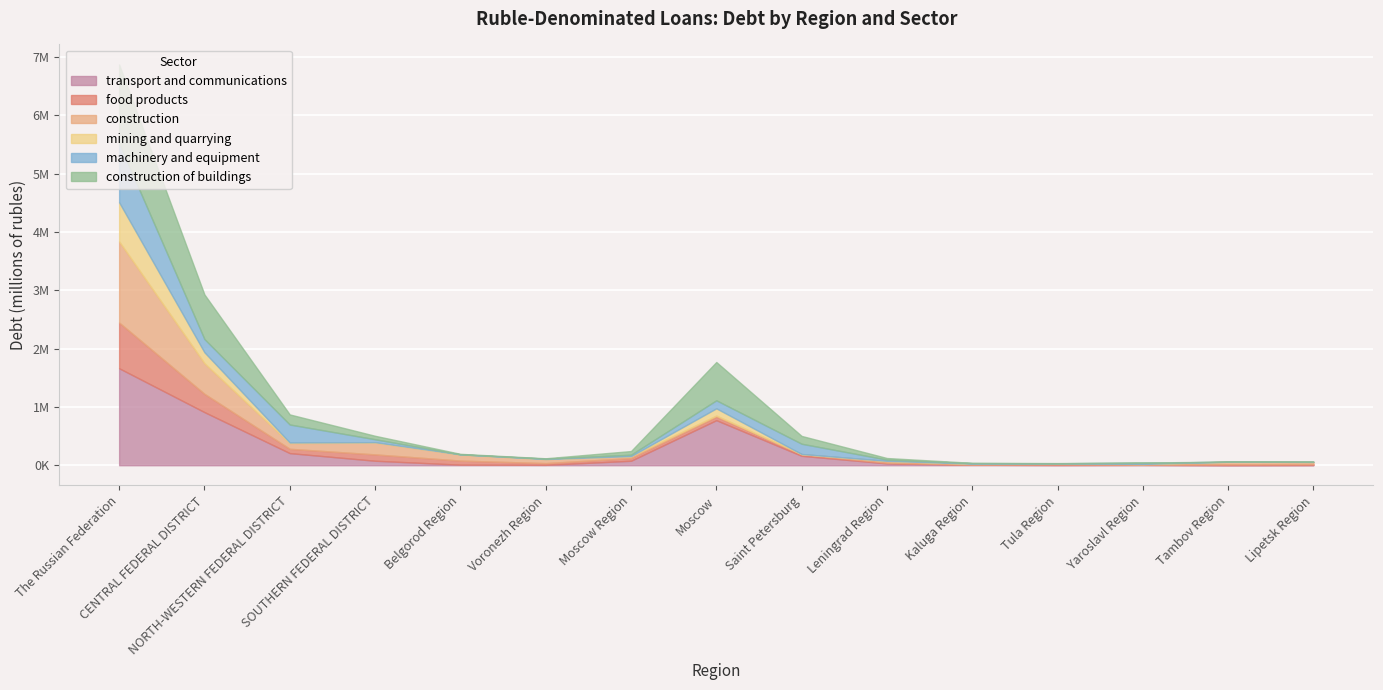

Which series changed the most between NORTH-WESTERN FEDERAL DISTRICT and Moscow?

transport and communications